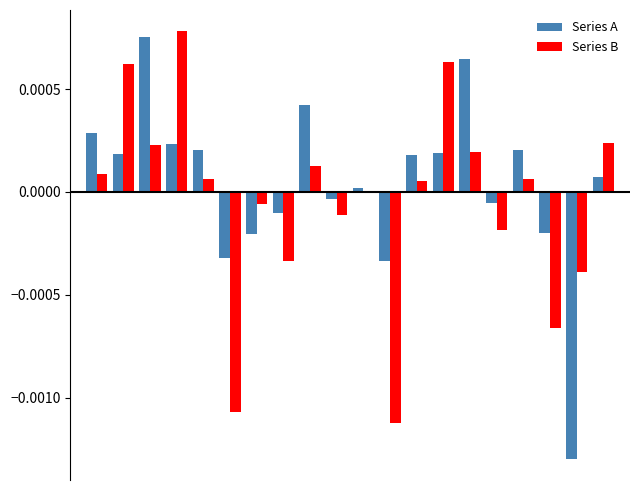

Are the bars grouped side by side (vs. stacked)?

Yes